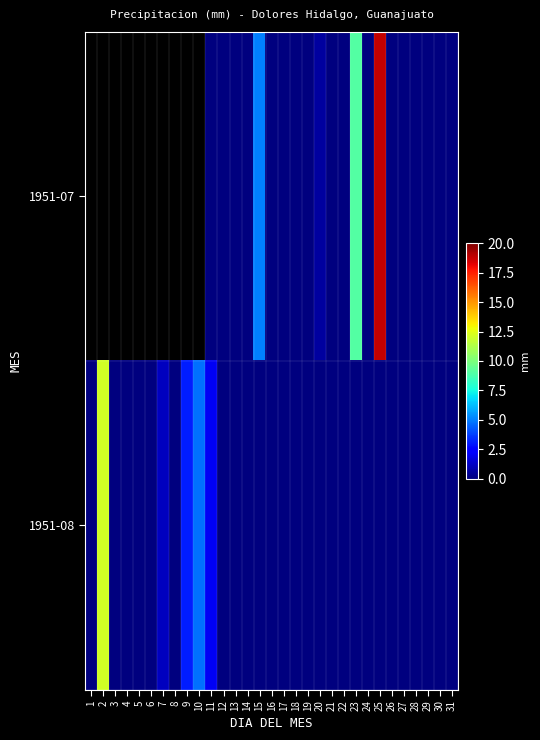

Read the 1951-07 value at 15.

5.0